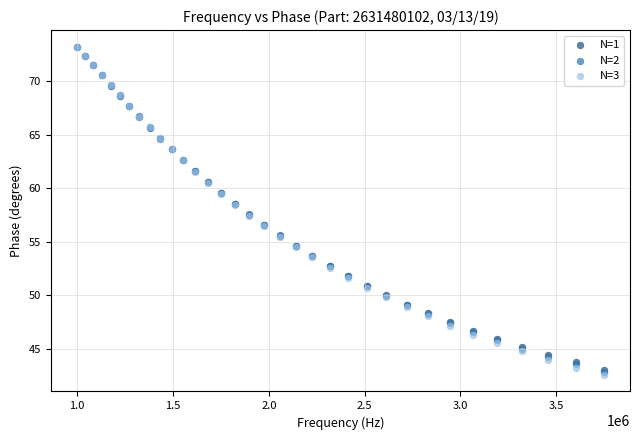

What are all the series names shown in the legend?

N=1, N=2, N=3